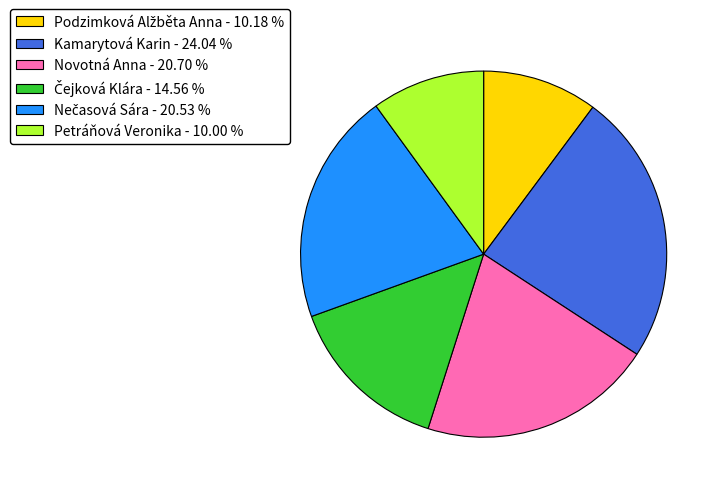

Is the sum of Novotná Anna - 20.70 % and Petráňová Veronika - 10.00 % greater than half?

No